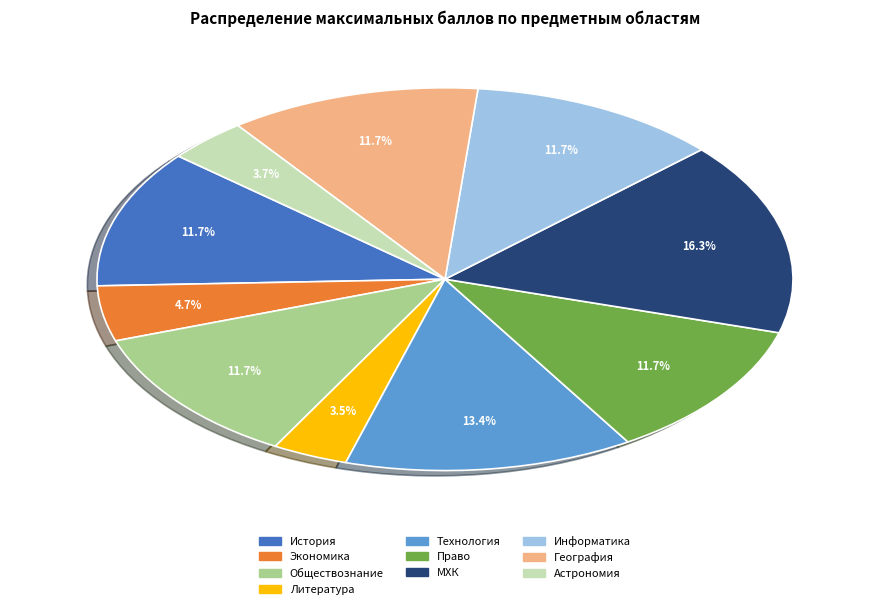

What percentage do Литература and Астрономия together represent?

7.2%